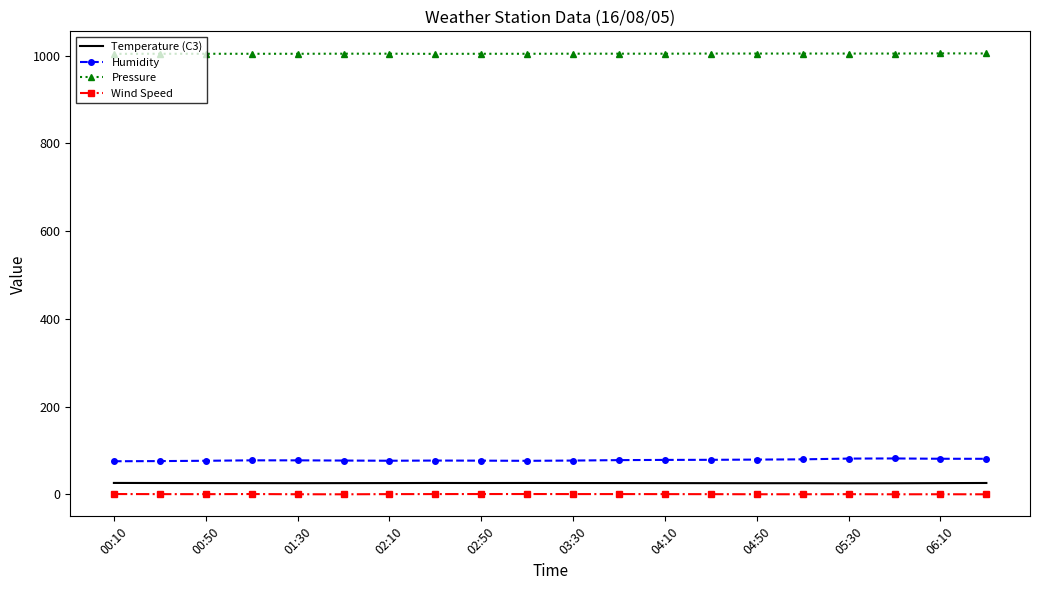

Which series has the largest total across all categories?

Pressure